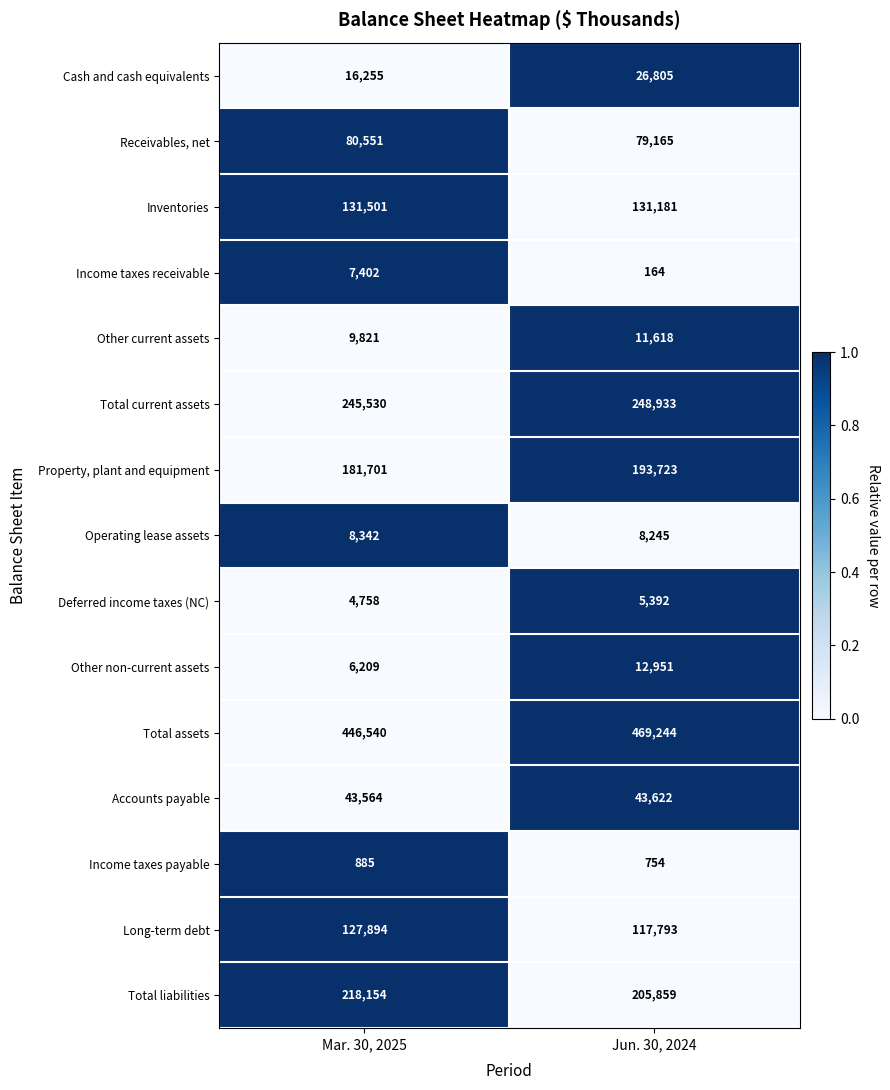

How many data points does each series have?

2